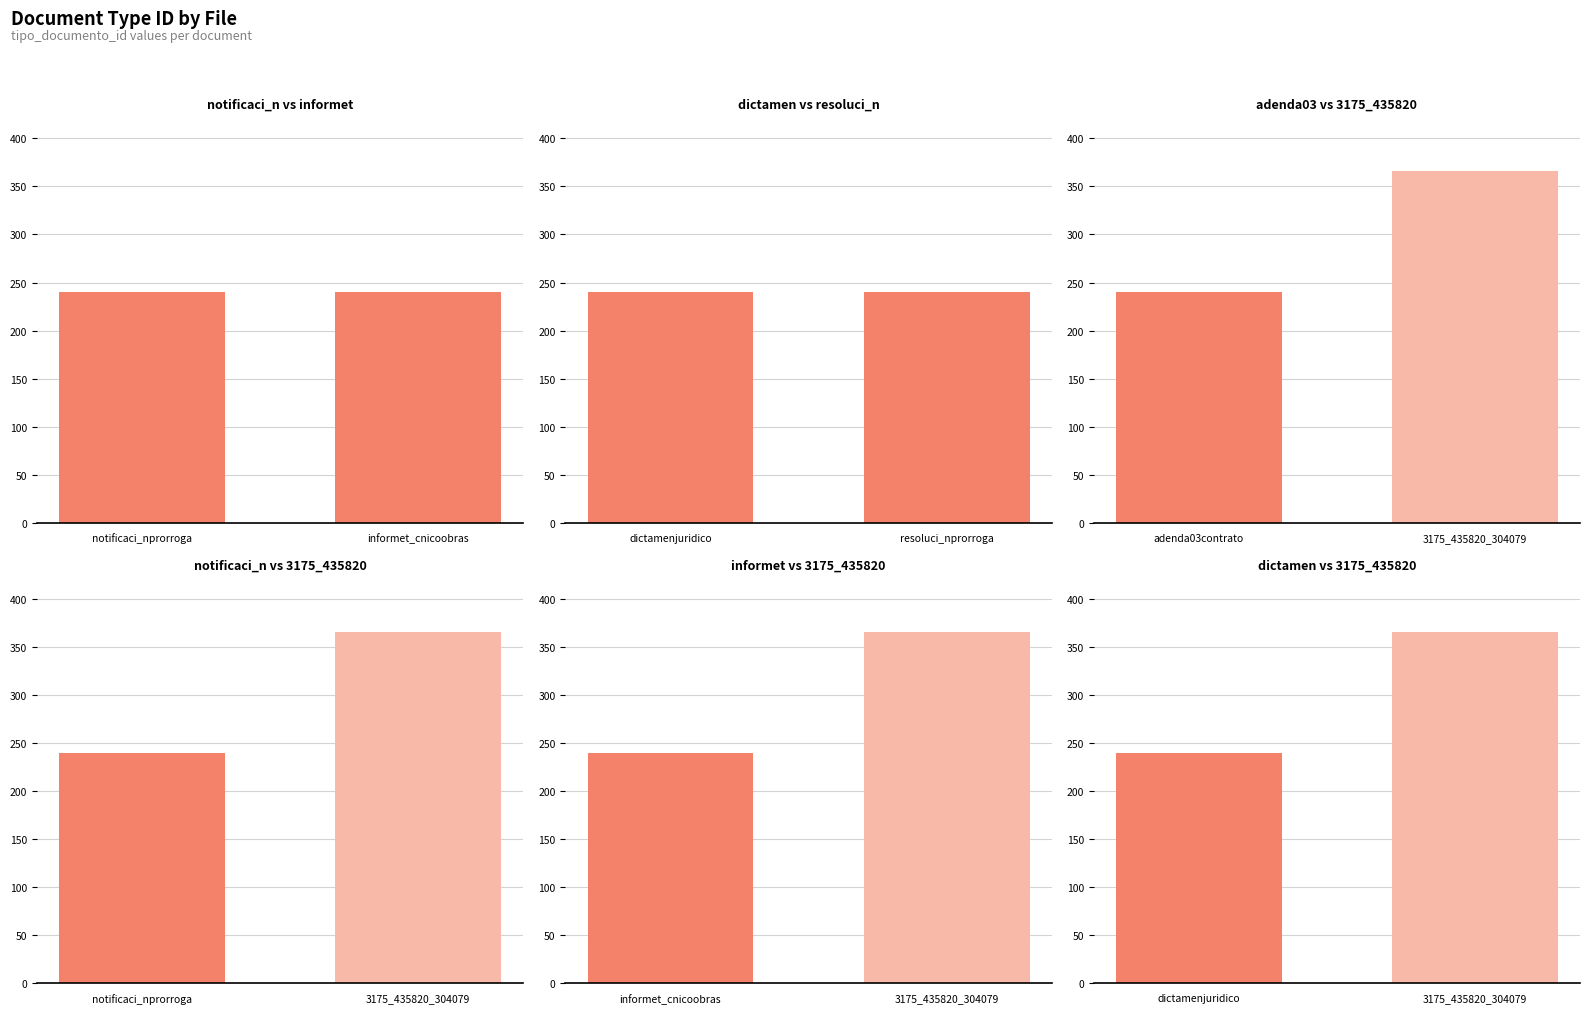

What is the value of the 6th bar from the left?

366